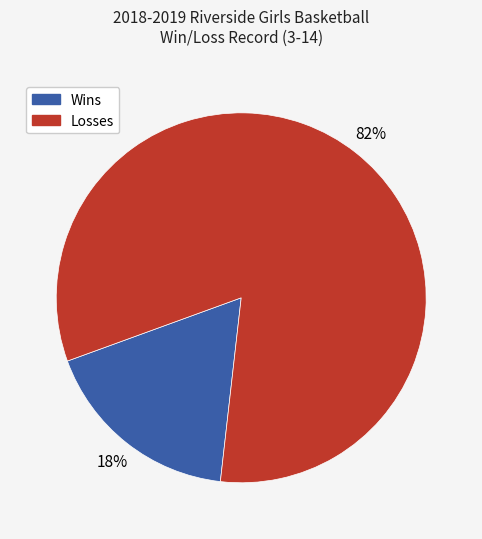

What percentage is the Wins slice, to the nearest percent?

18%